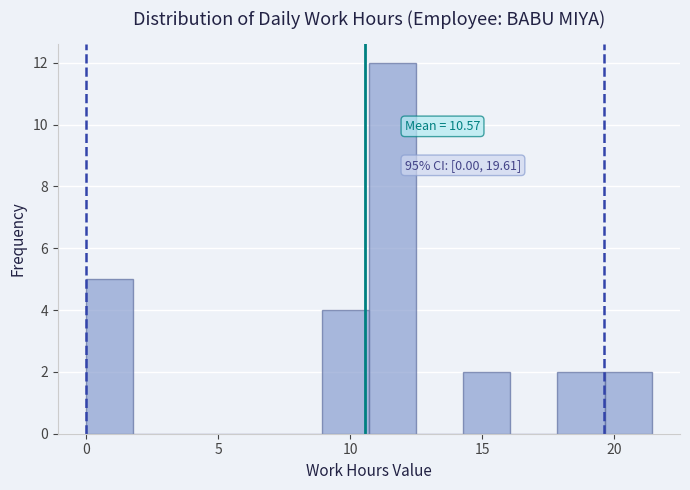

Read against the x-axis, roughly where is the centre of the tallest bar?

11.5